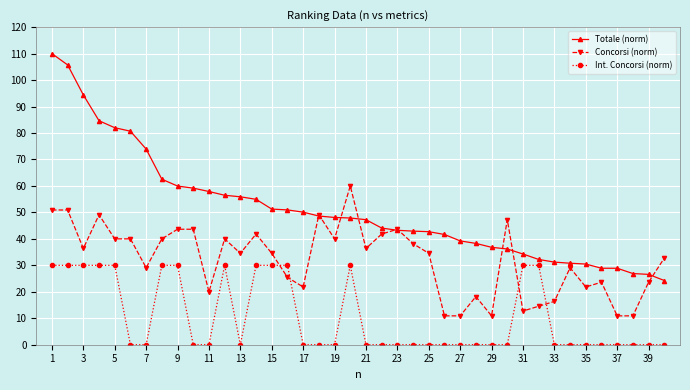

What is the value of the Concorsi (norm) point at the 22nd from the left?

41.8